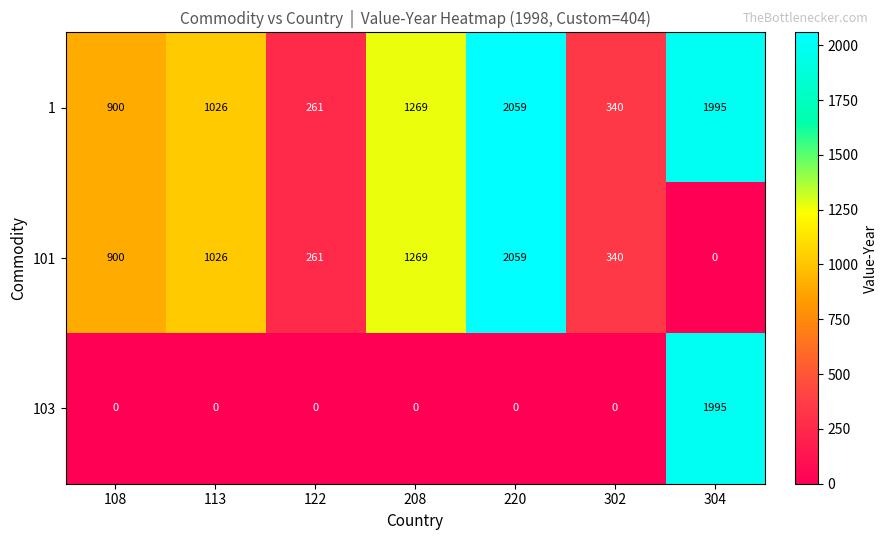

Which series has the widest spread of values?

101